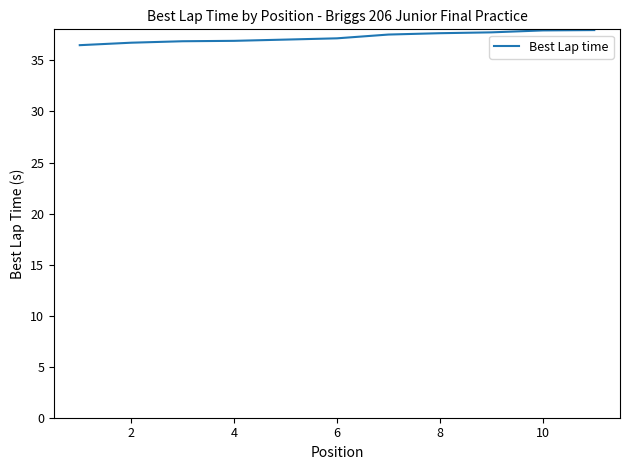

What is the difference between the maximum and minimum values?

1.5